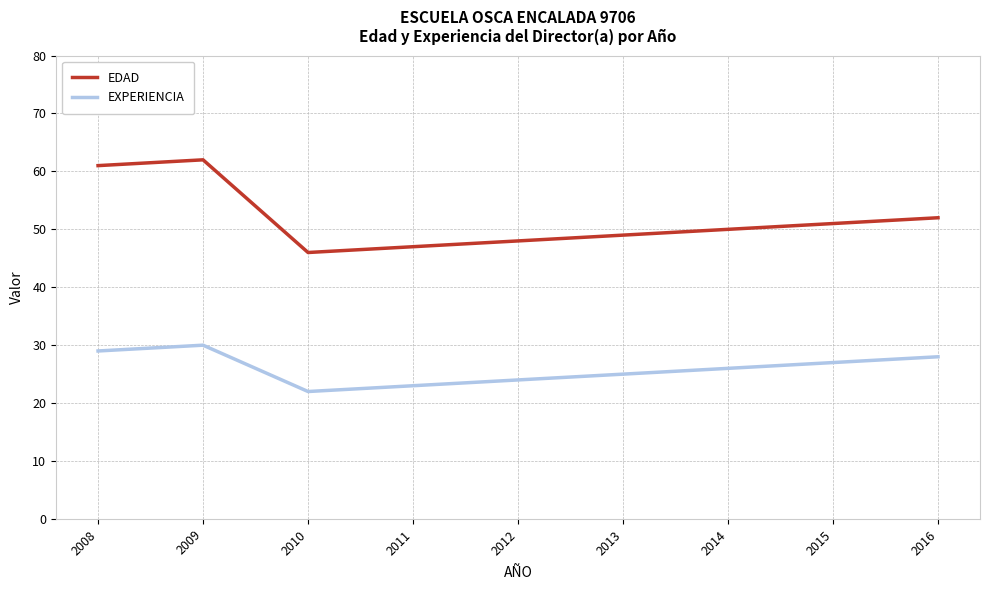

What is the difference between the EDAD values at 2008 and 2009?

1